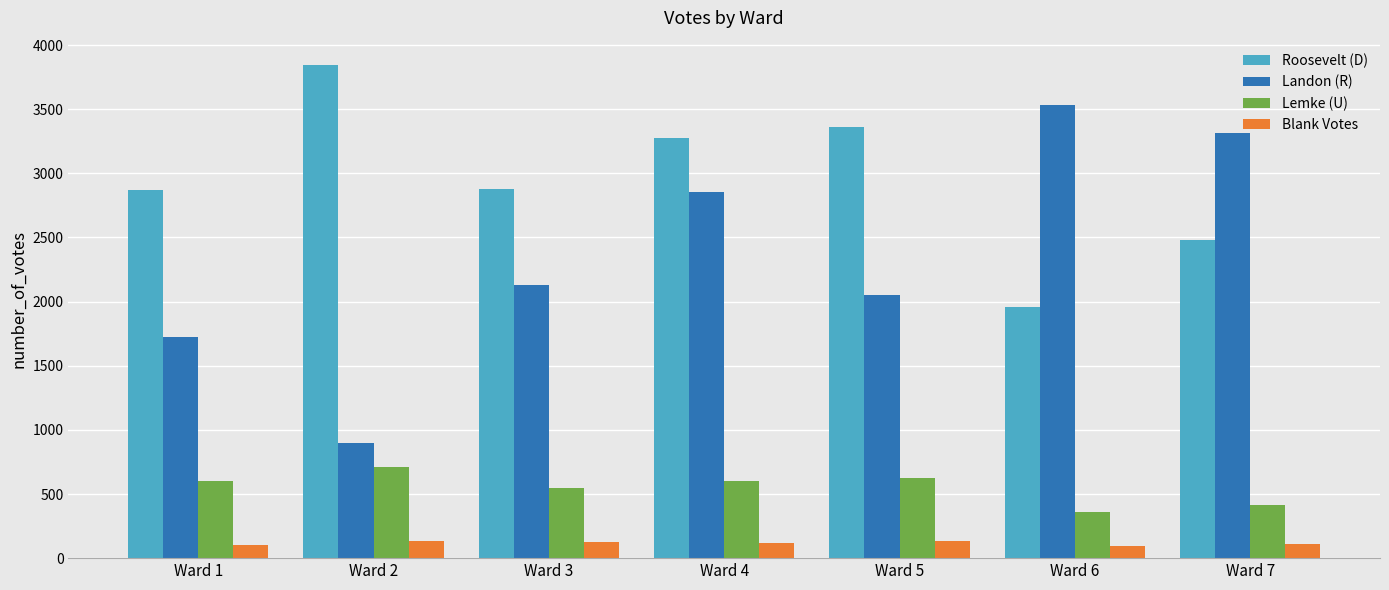

List the series in order of their peak value, highest first.

Roosevelt (D), Landon (R), Lemke (U), Blank Votes